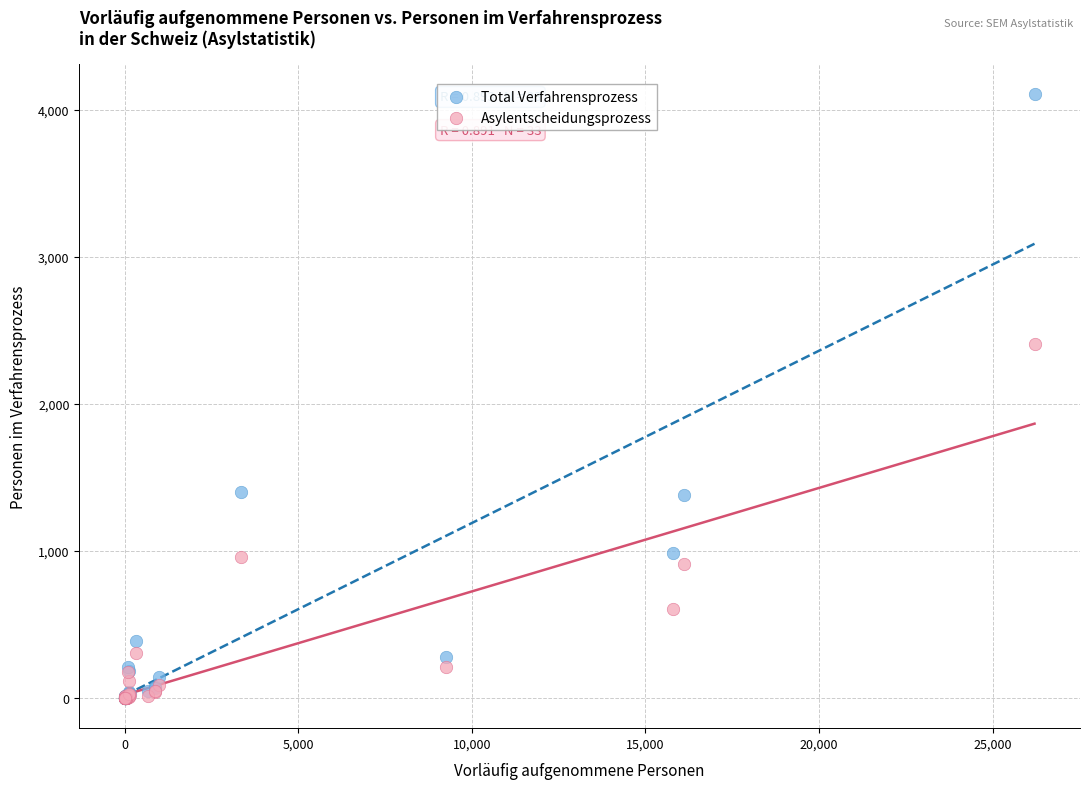

Across all series, what Y value is closest to 2053?

2407